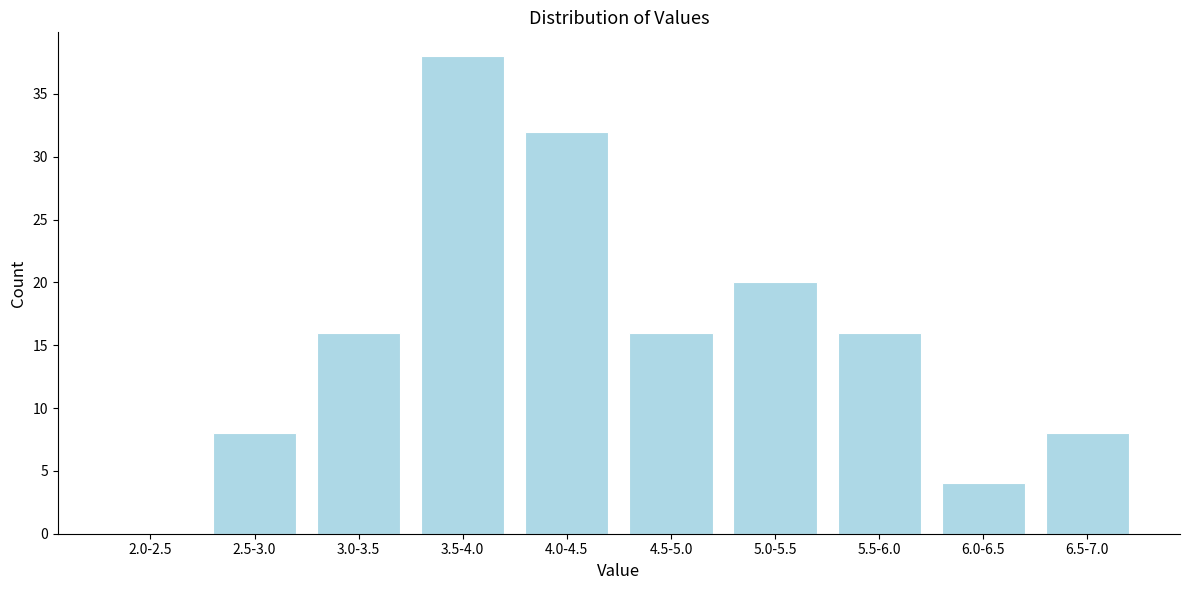

Reading left to right, what are all the values shown in this chart?

2.0-2.5=0	2.5-3.0=8	3.0-3.5=16	3.5-4.0=38	4.0-4.5=32	4.5-5.0=16	5.0-5.5=20	5.5-6.0=16	6.0-6.5=4	6.5-7.0=8